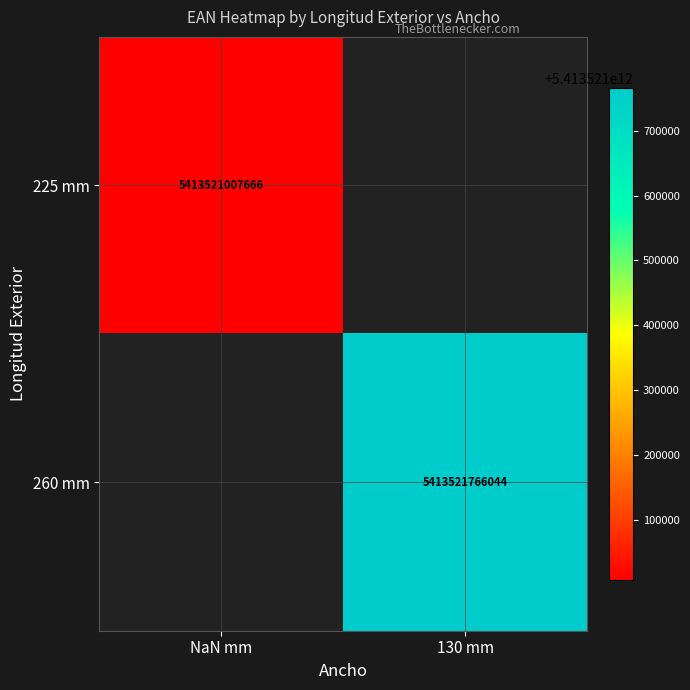

The 260 mm series shows 1560306503334 at 130 mm. True or false?

False